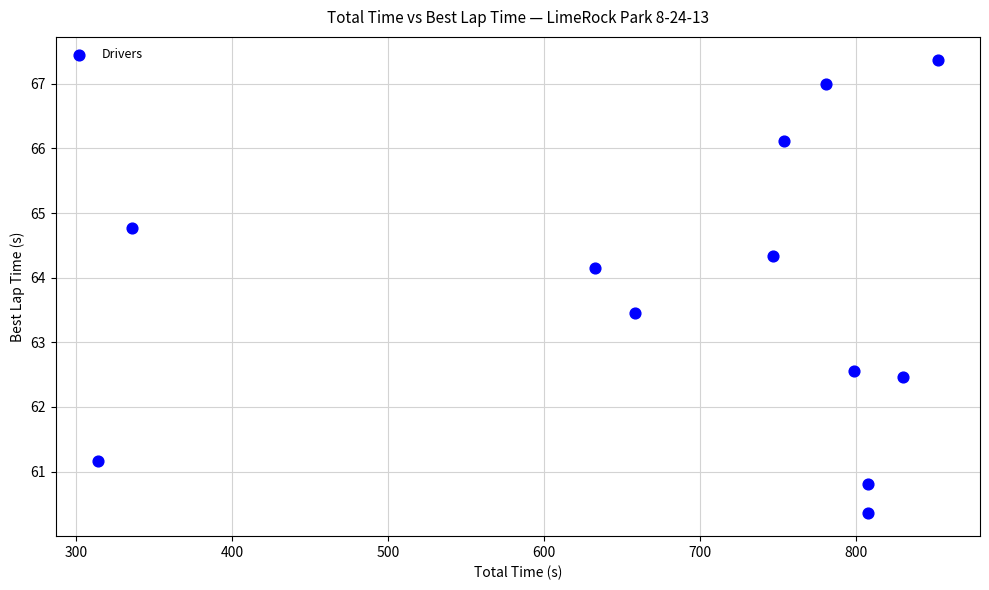

What is the average X value?

693.1